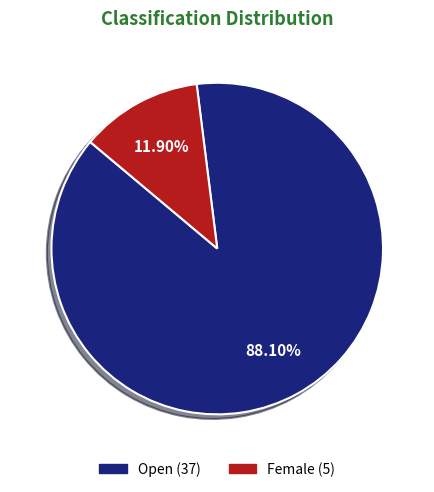

Approximately how many times larger is the value at Female compared to Open?

0.1